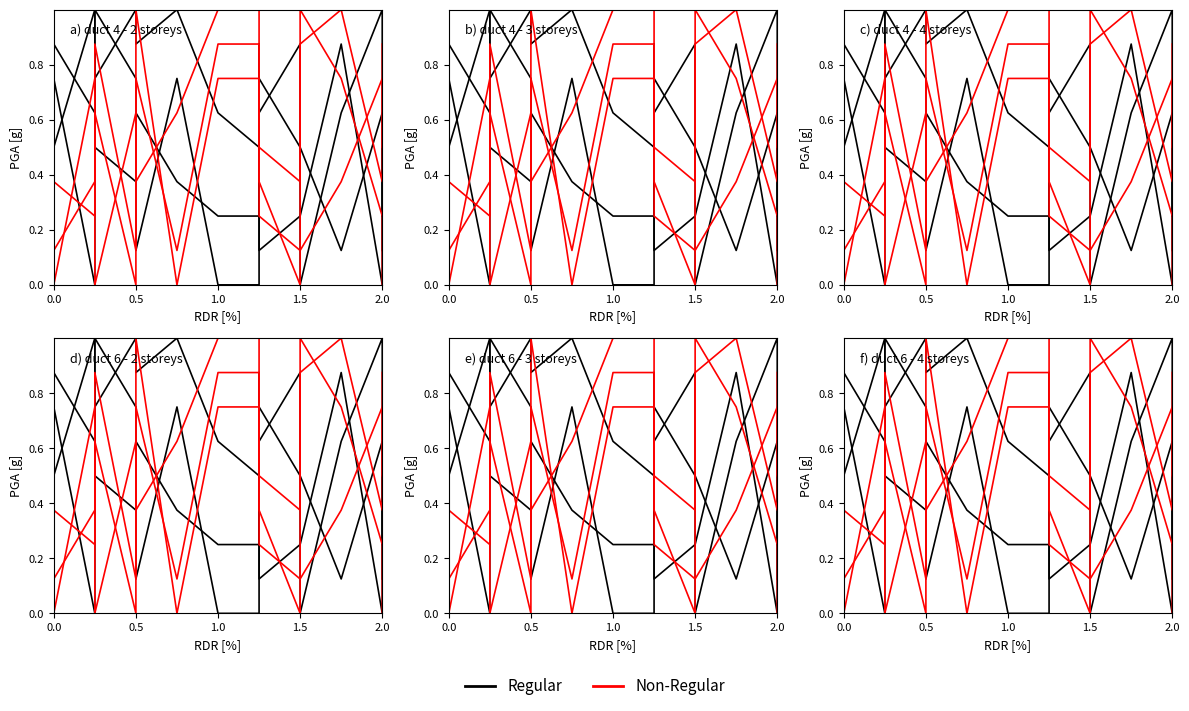

At which category does Non-Regular reach its first local peak?

1.0